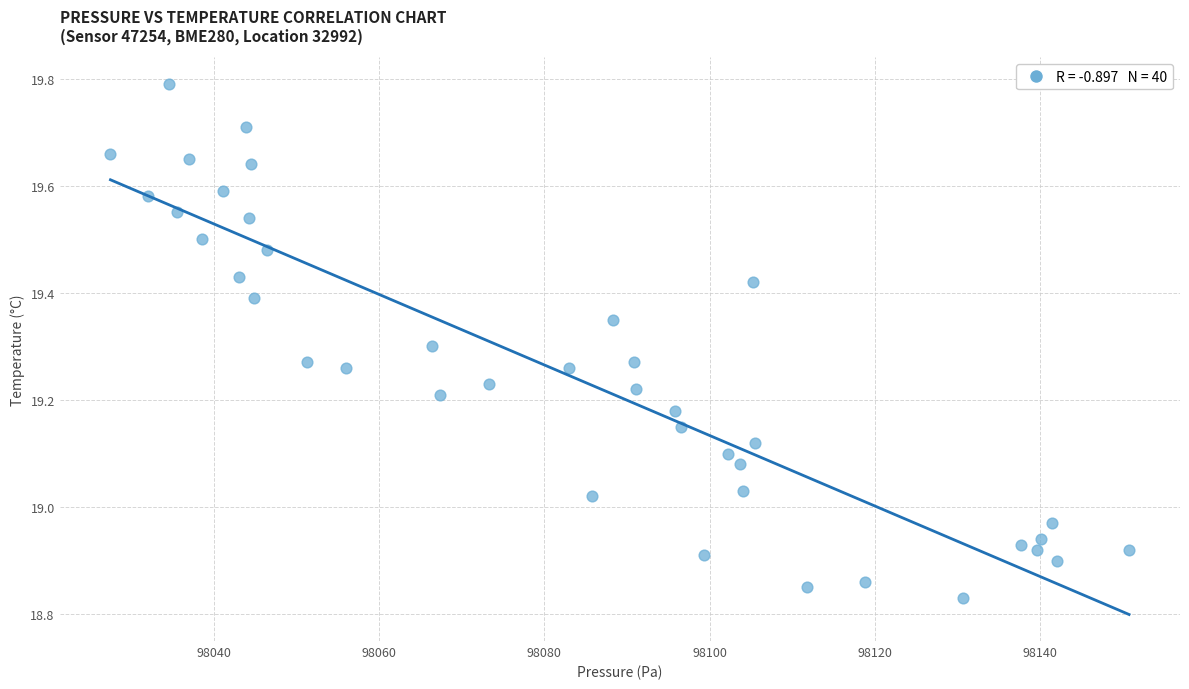

What is the range of Y values (max minus min)?

1.0